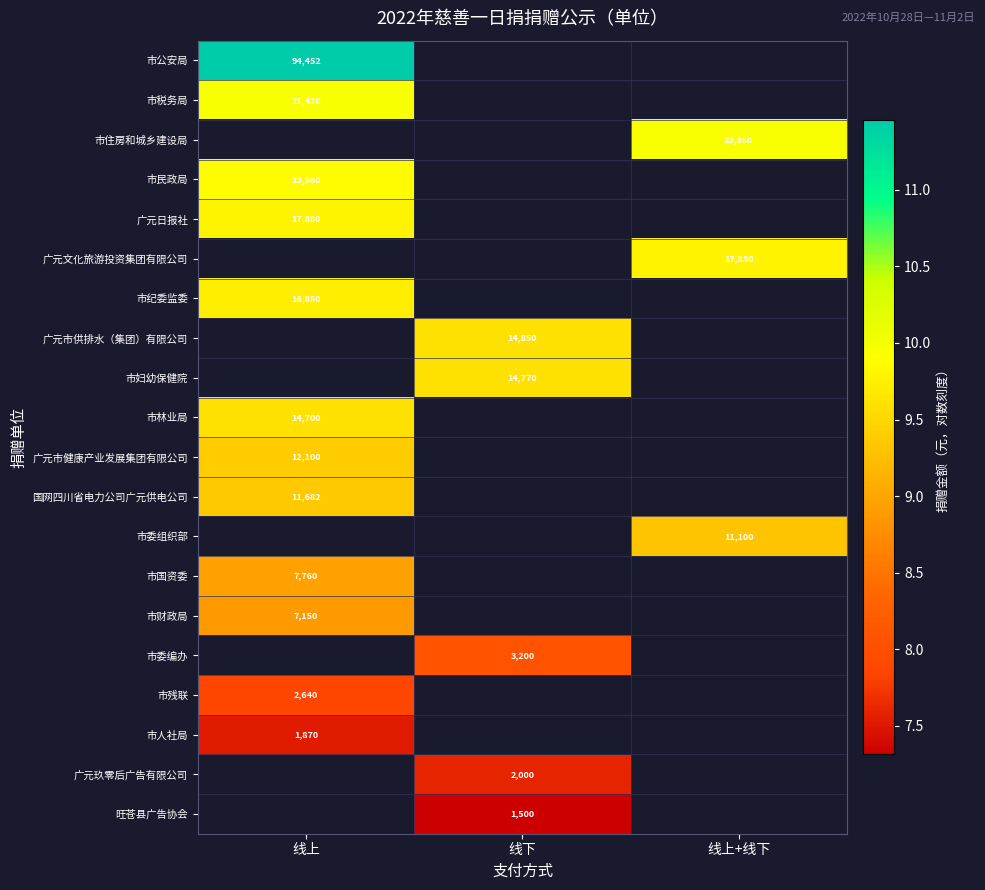

Is the value of 广元日报社 at 线上 greater than the value of 市残联 at 线上?

Yes